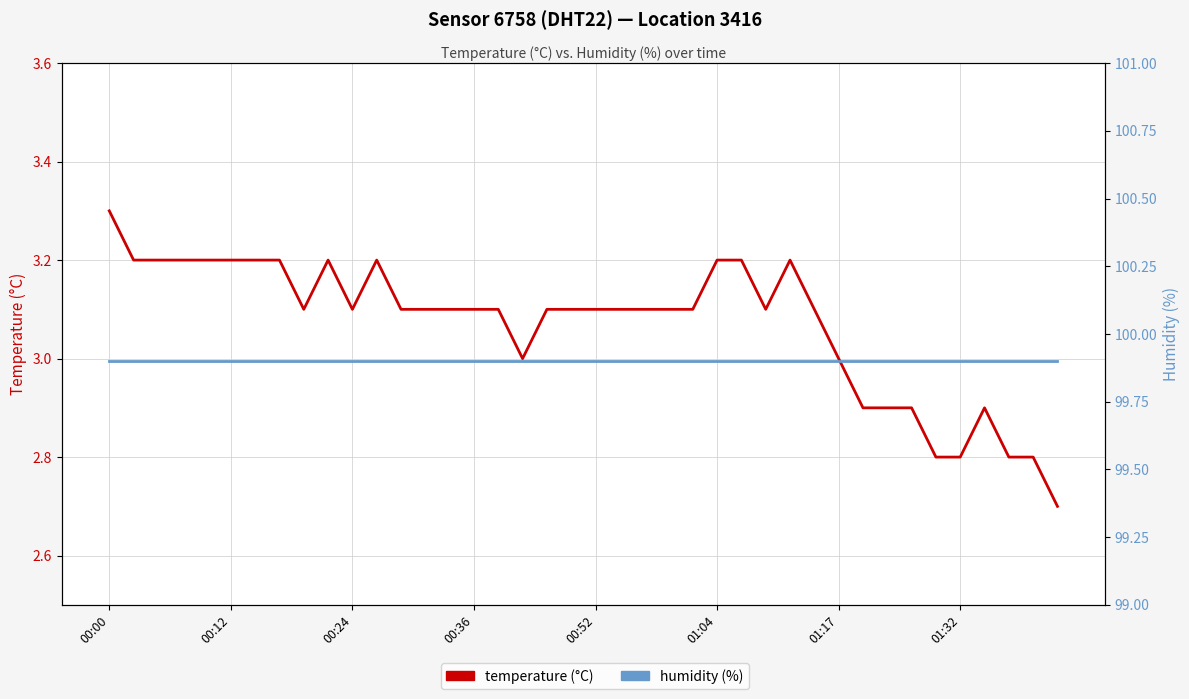

Which series has the largest total across all categories?

humidity